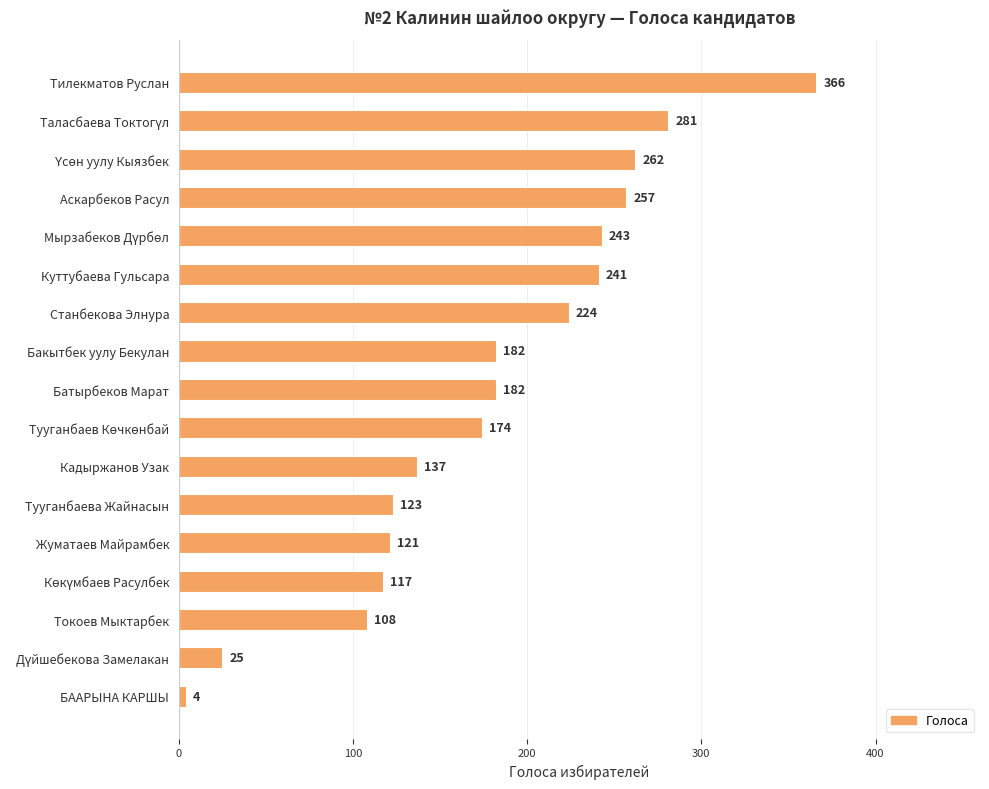

What position from the top is Токоев Мыктарбек?

15